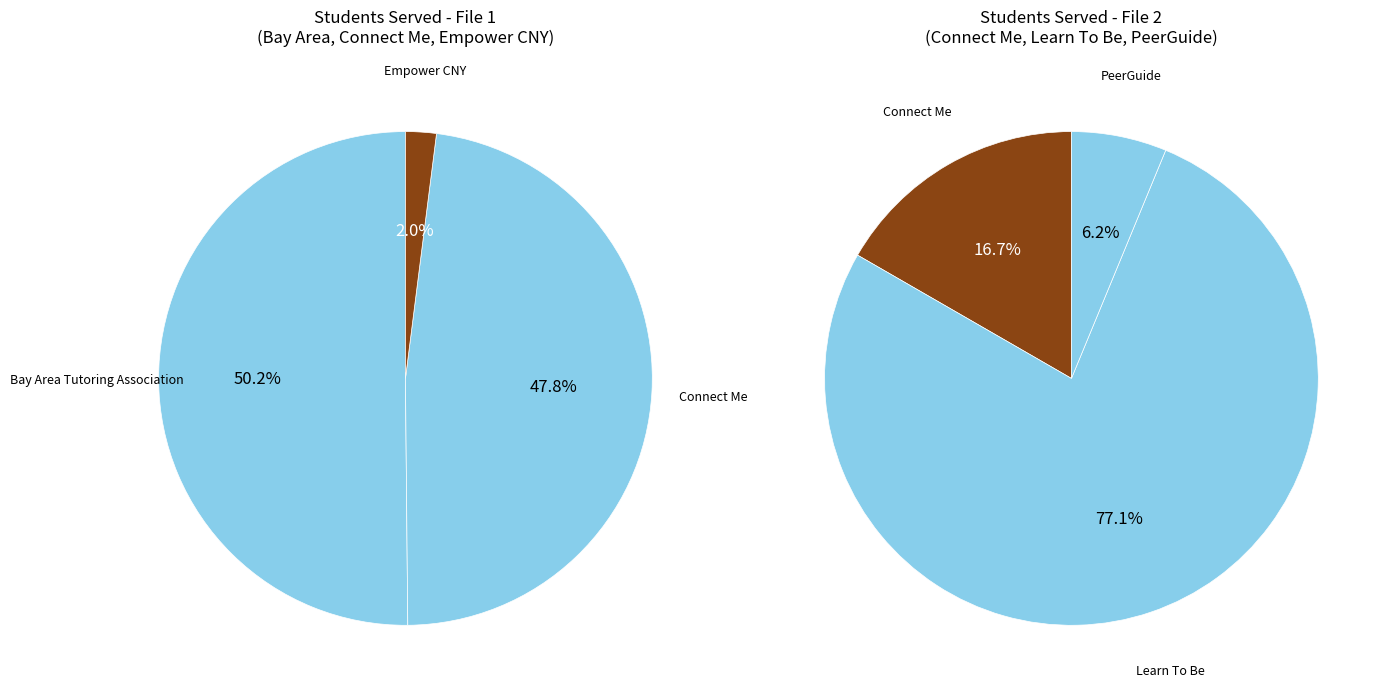

Which category has the smallest portion of the pie?

Empower CNY